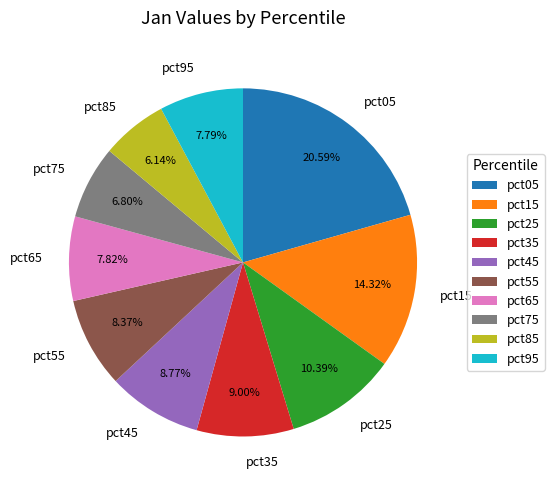

Count the number of slices in the pie.

10